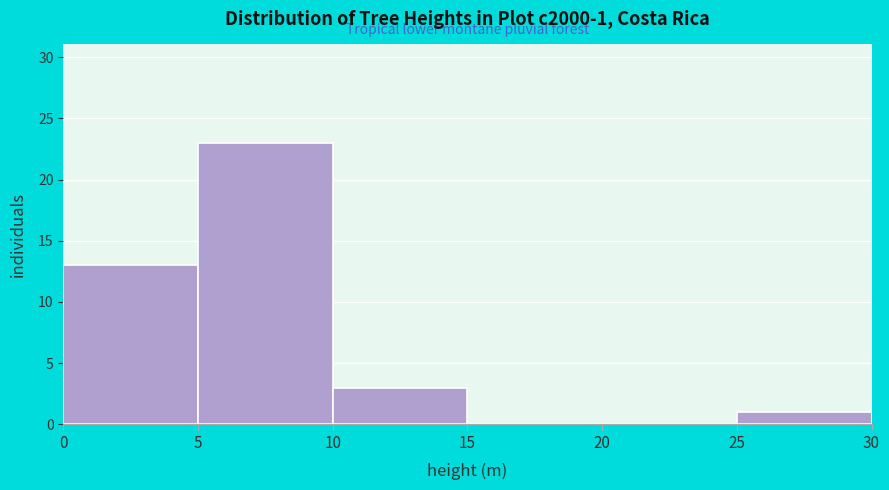

Which range on the x-axis has the tallest bar?

5 to 10